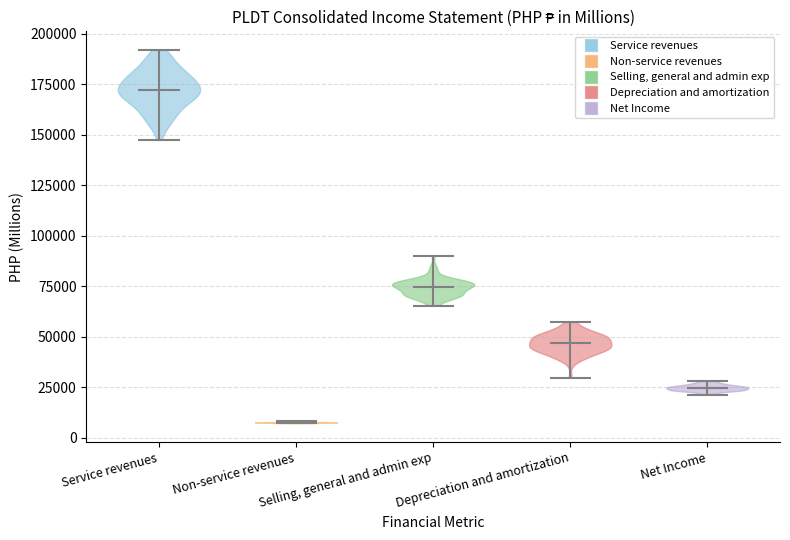

Reading left to right, read every violin against the y-axis: where its median line is, and the lowest and highest points it reaches. The values are not printed on the chart, so give them approximately, as read against the axis.

Service revenues: median line 170000, lowest point 145000, highest point 190000
Non-service revenues: median line 10000, lowest point 5000, highest point 10000
Selling, general and admin exp: median line 75000, lowest point 65000, highest point 90000
Depreciation and amortization: median line 45000, lowest point 30000, highest point 55000
Net Income: median line 25000, lowest point 20000, highest point 30000